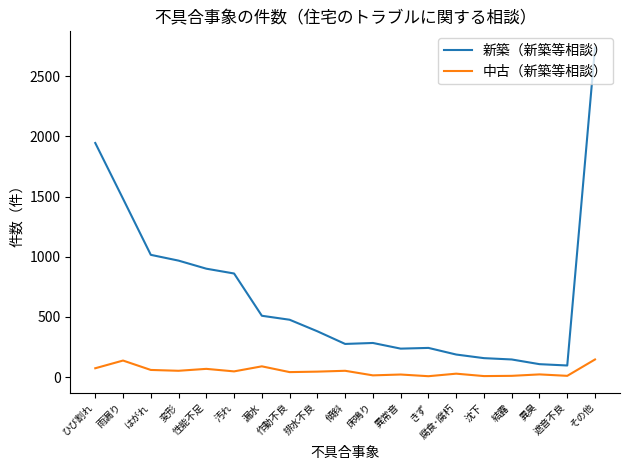

How many lines are shown in the chart?

2